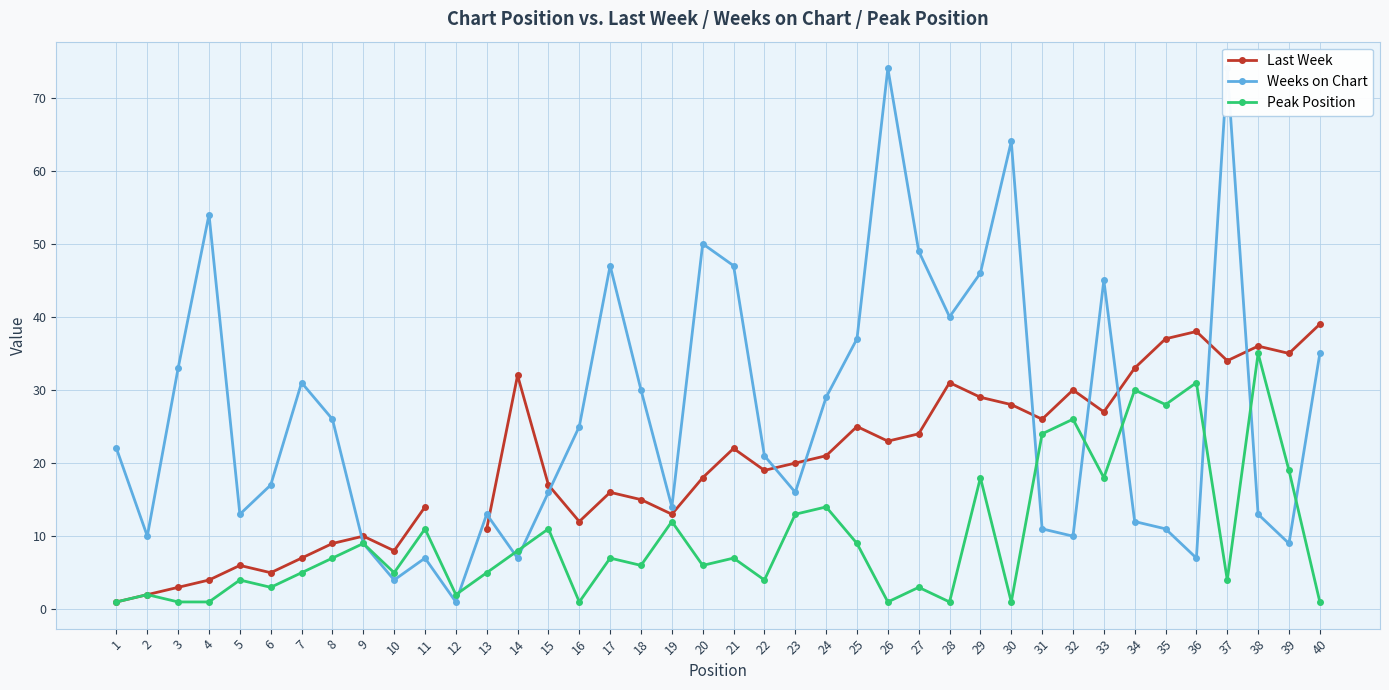

What is the difference between the maximum and minimum values in the Last Week series?

38.0